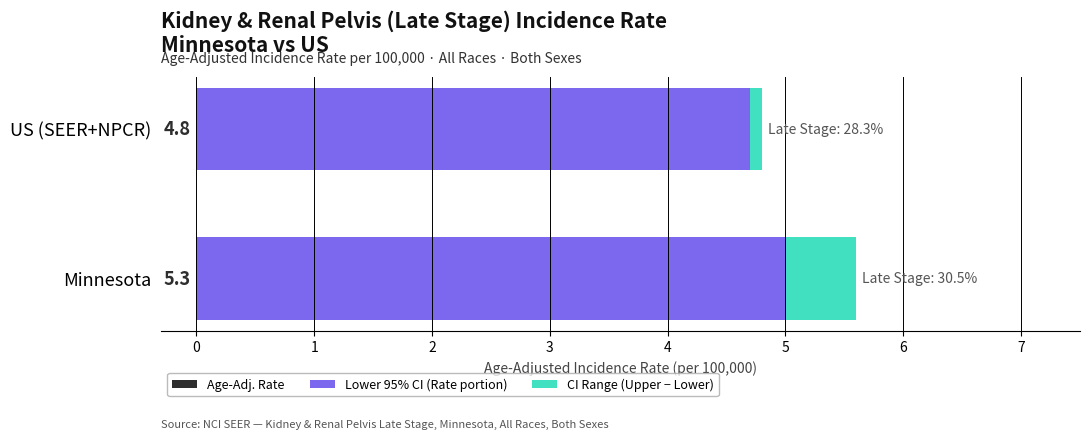

Reading left to right, list all the values displayed in this chart.

Lower 95% CI (Rate portion): 5.0	4.7
CI Range (Upper - Lower): 0.6	0.1